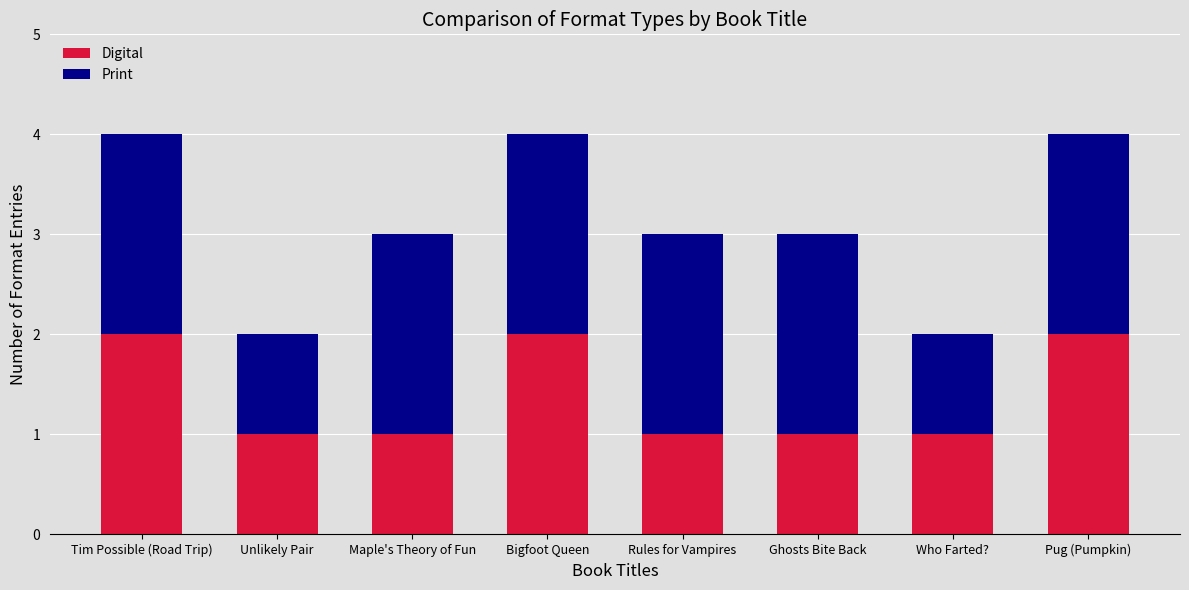

What is the total value across all series at Ghosts Bite Back?

3